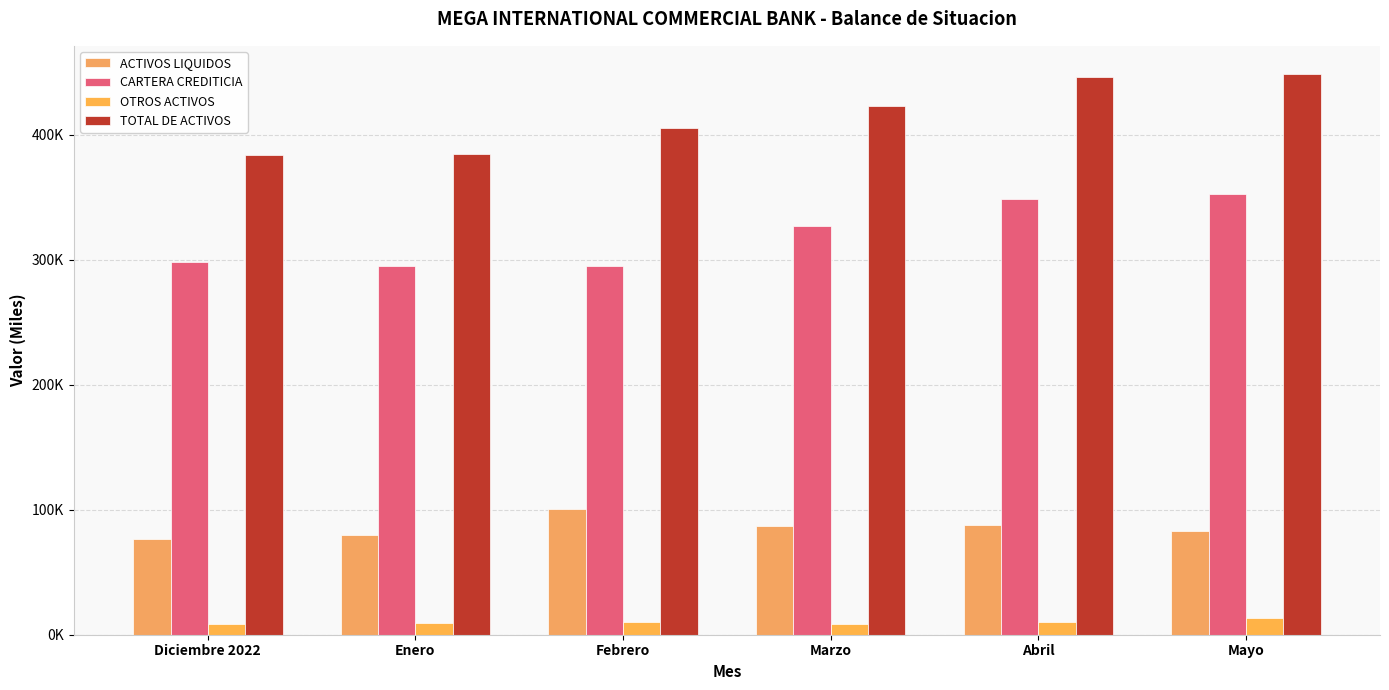

Does the chart contain any negative values?

No